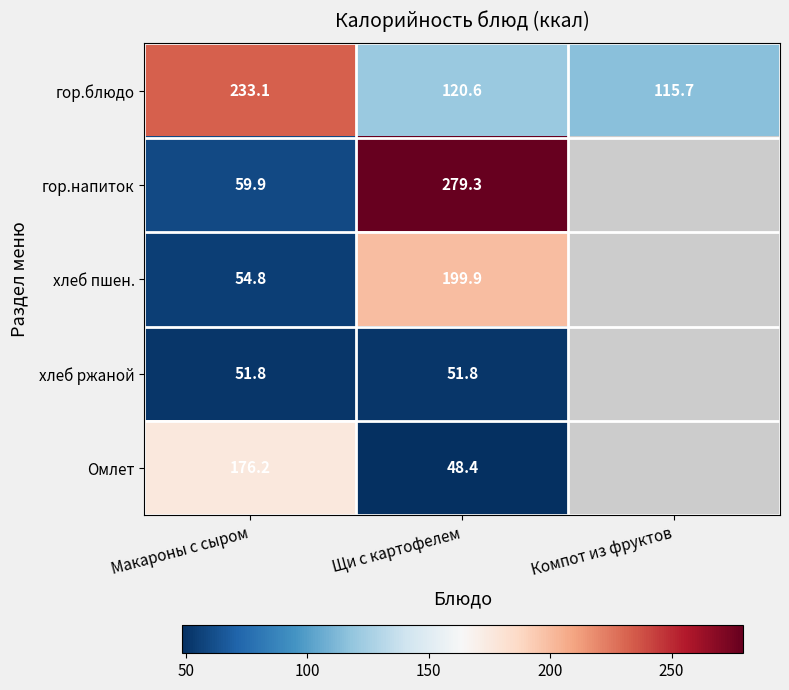

How many data points does each series have?

3